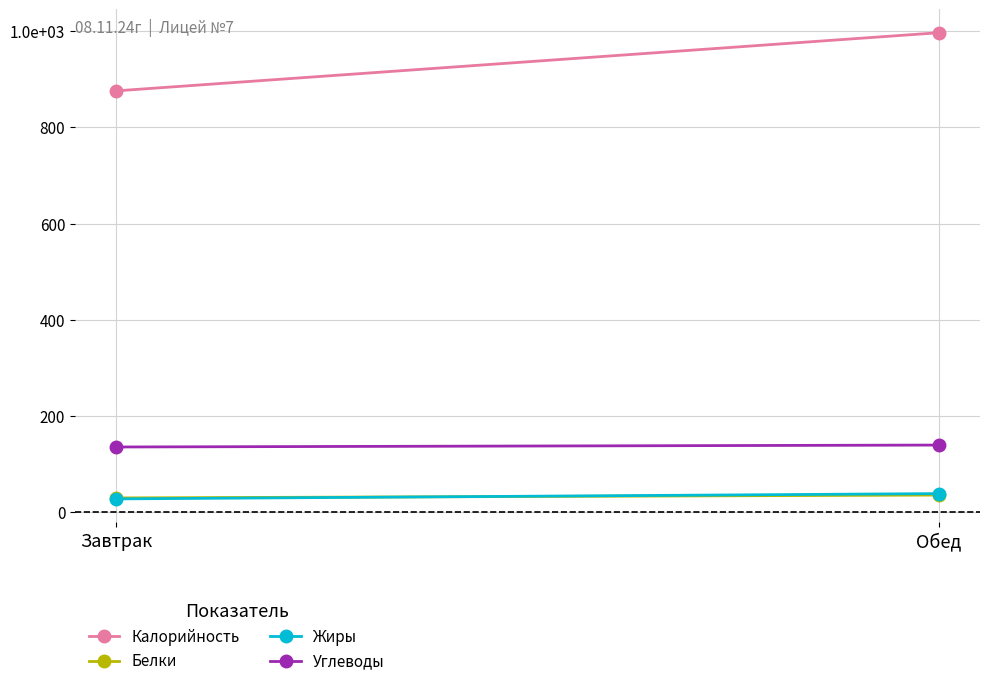

Rank the series at Обед from highest to lowest value.

Калорийность, Углеводы, Жиры, Белки